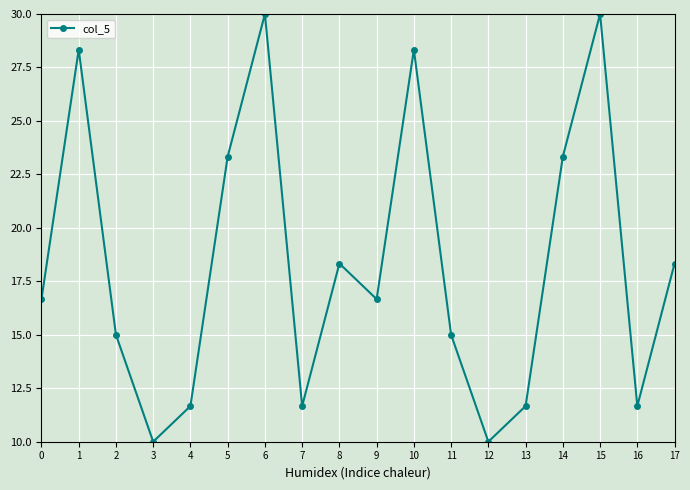

What is the value of the 17th point from the left?

11.7